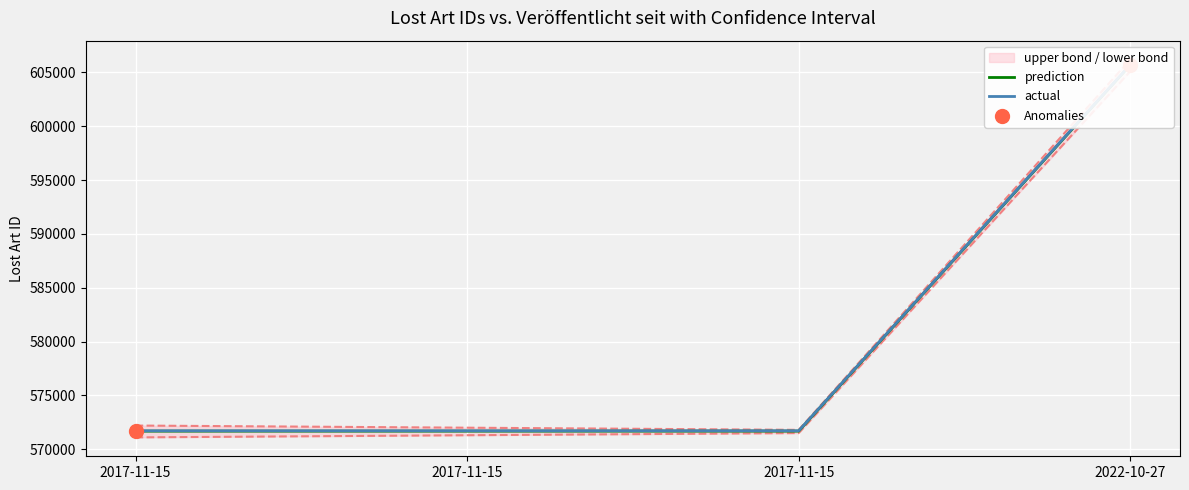

What is the change in value from 2017-11-15 to 2017-11-15?

-1